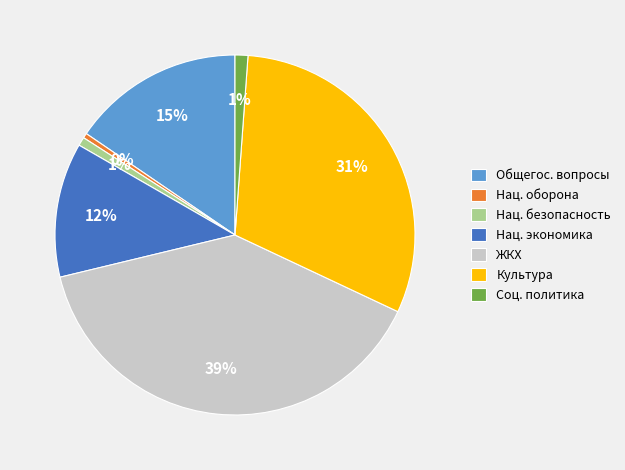

To the nearest percent, what percentage of the pie is Соц. политика?

1%